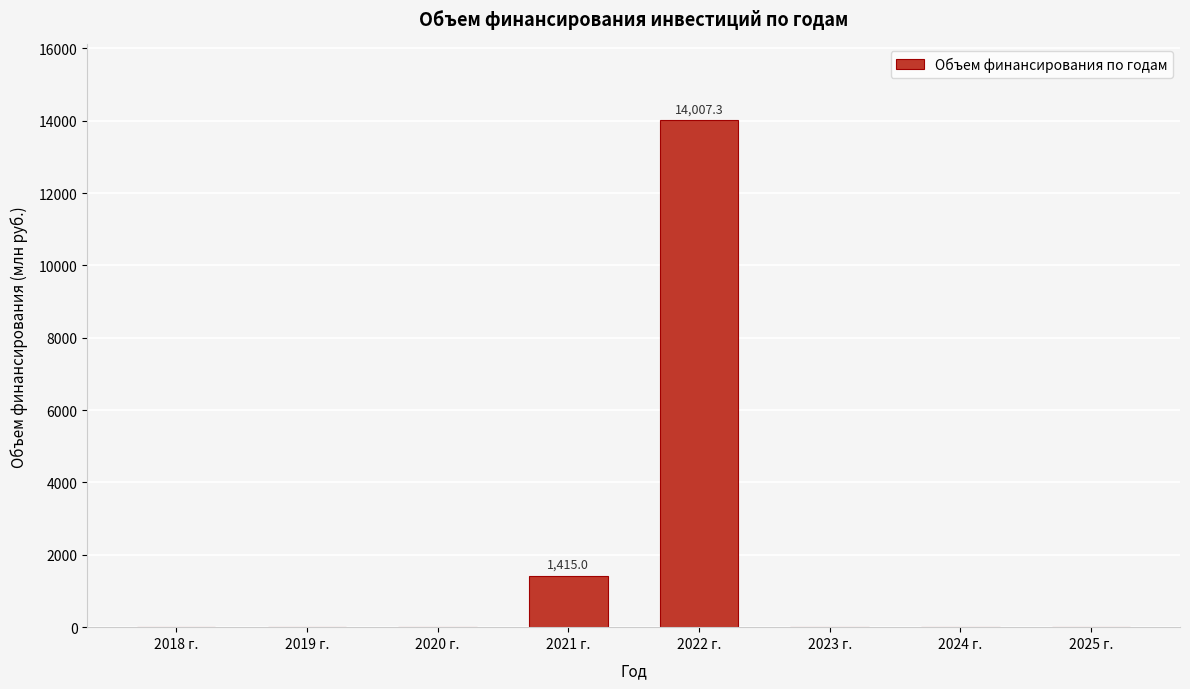

Reading right to left, what are all the values shown in this chart?

2025 г.=0.0	2024 г.=0.0	2023 г.=0.0	2022 г.=14007.3	2021 г.=1415.0	2020 г.=0.0	2019 г.=0.0	2018 г.=0.0